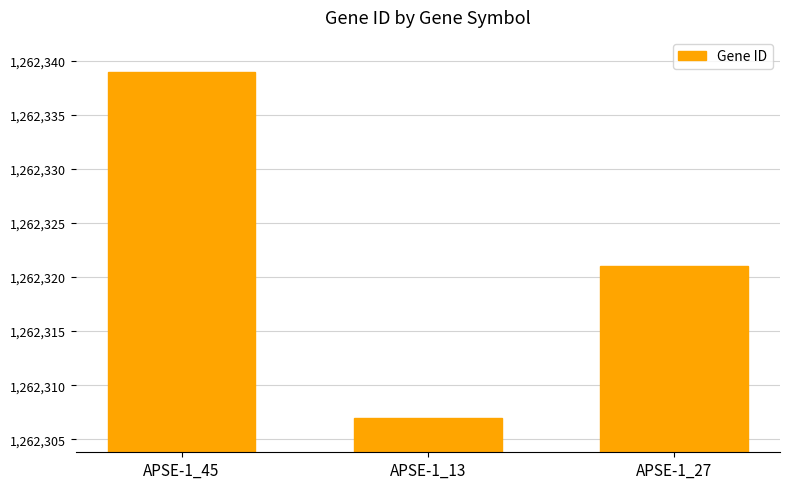

True or false: the data shows 1758275 at APSE-1_27.

False